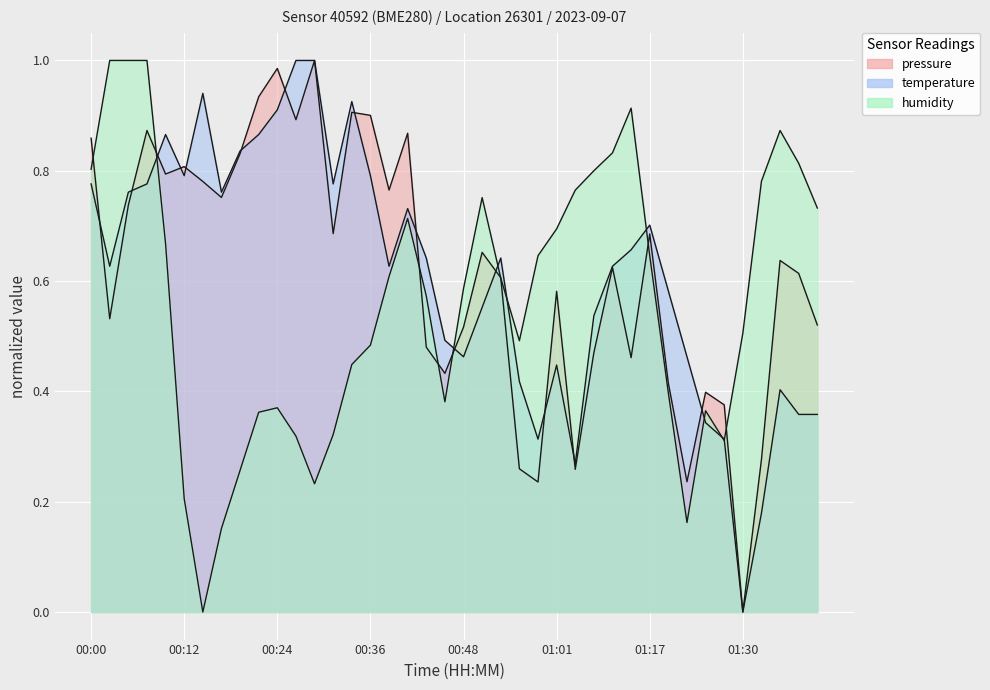

True or false: temperature and humidity intersect in this chart.

True